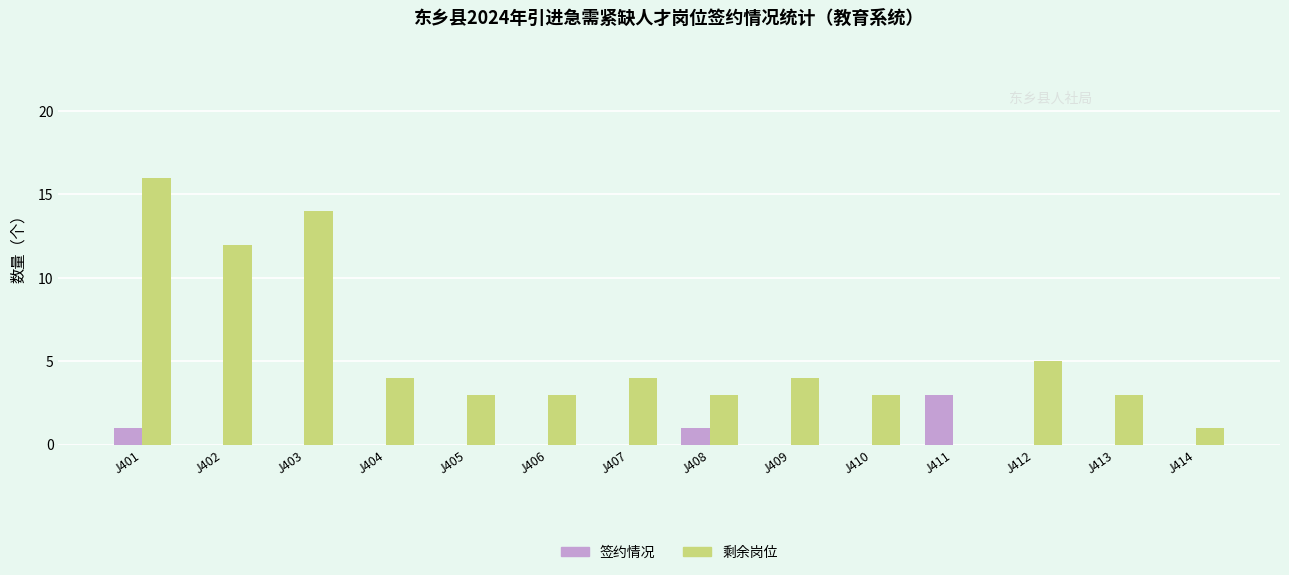

What is the sum of all 剩余岗位 values?

75